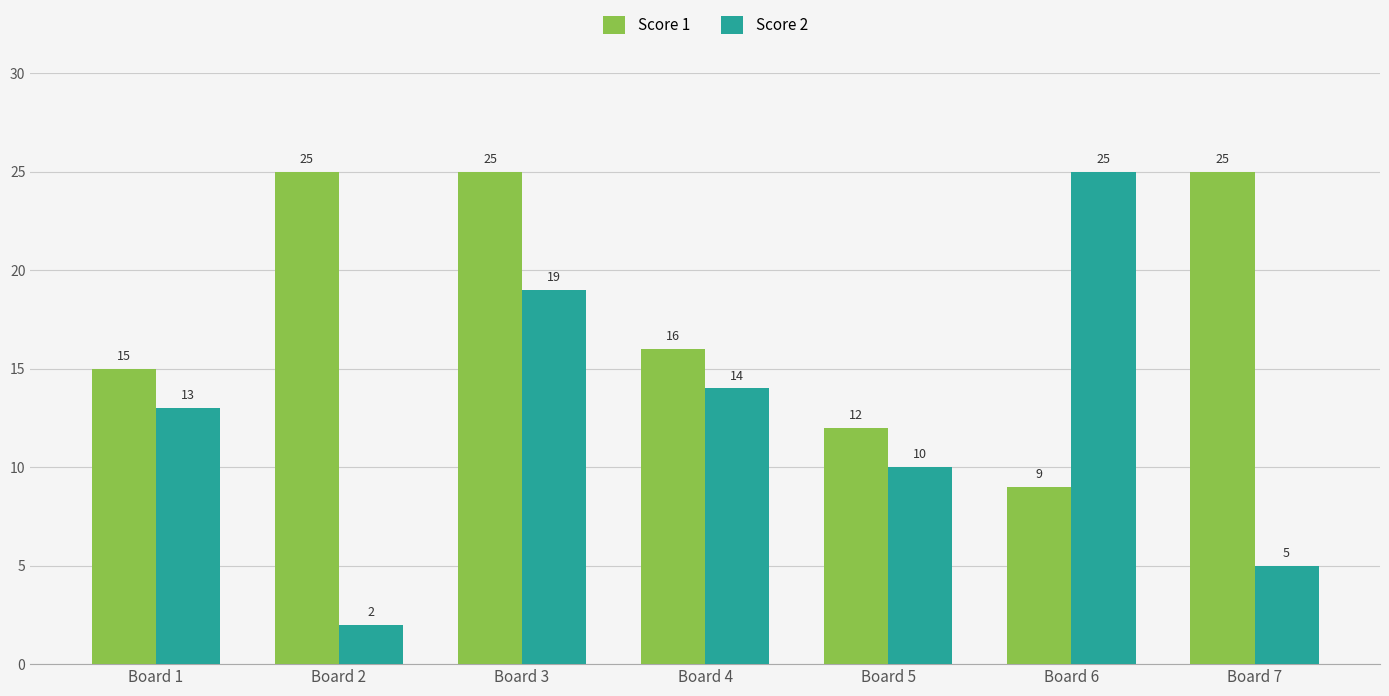

Reading right to left, transcribe all the data shown in this chart.

Score 1: 25	9	12	16	25	25	15
Score 2: 5	25	10	14	19	2	13